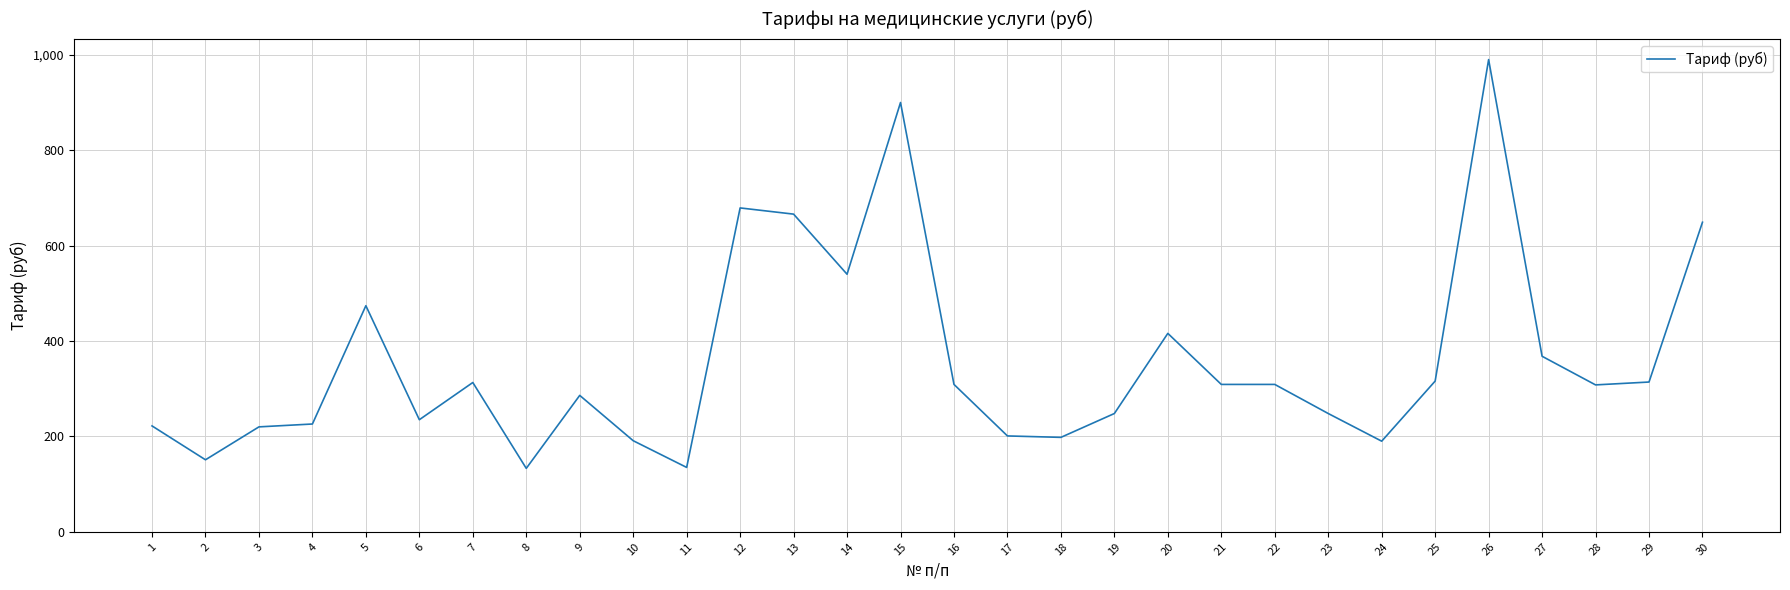

Which label corresponds to the largest value in the chart?

26